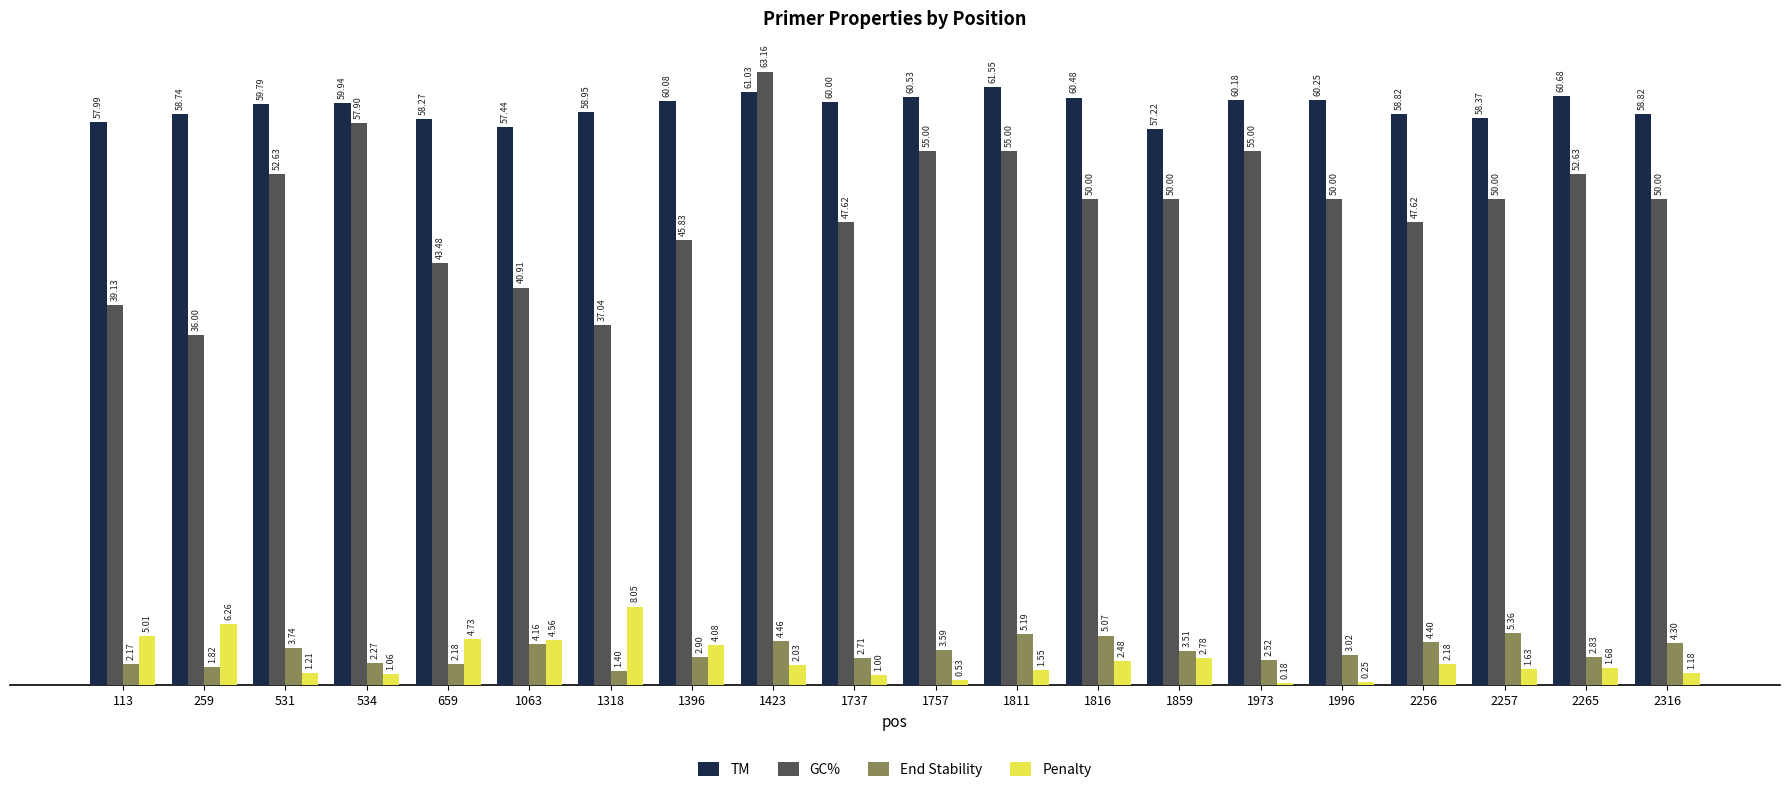

At which category is the sum across all series the highest?

1423